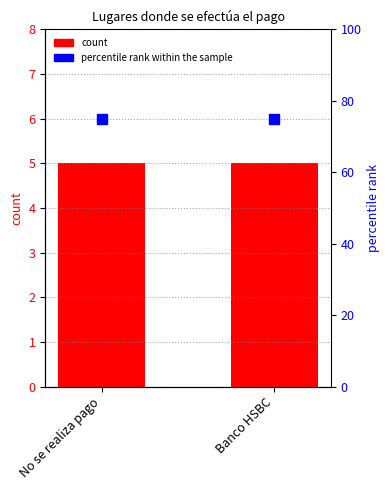

At which label is percentile rank within the sample closest to 75?

No se realiza pago